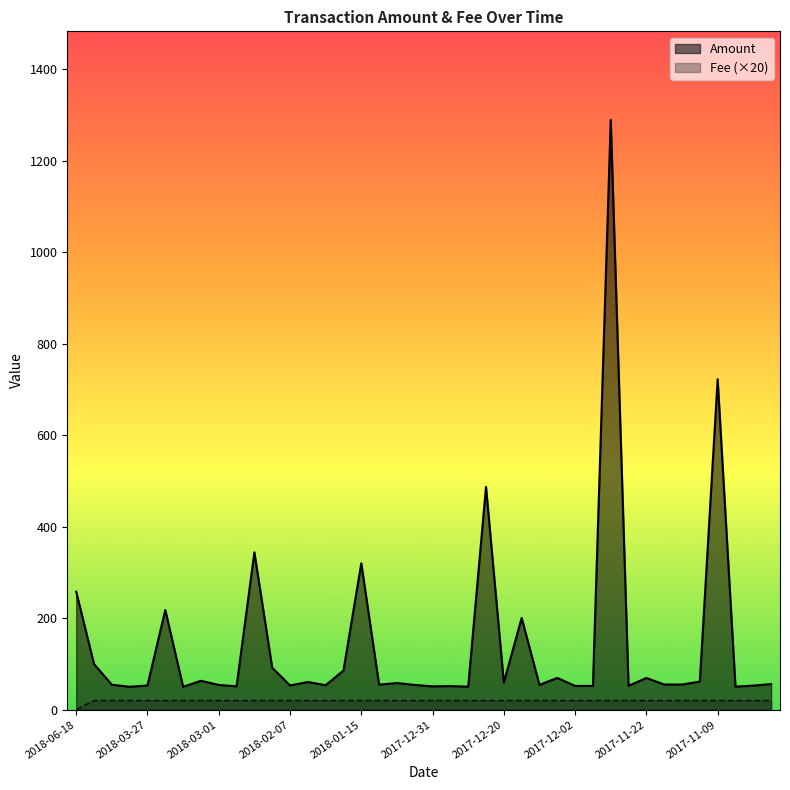

True or false: Fee and Amount intersect in this chart.

False